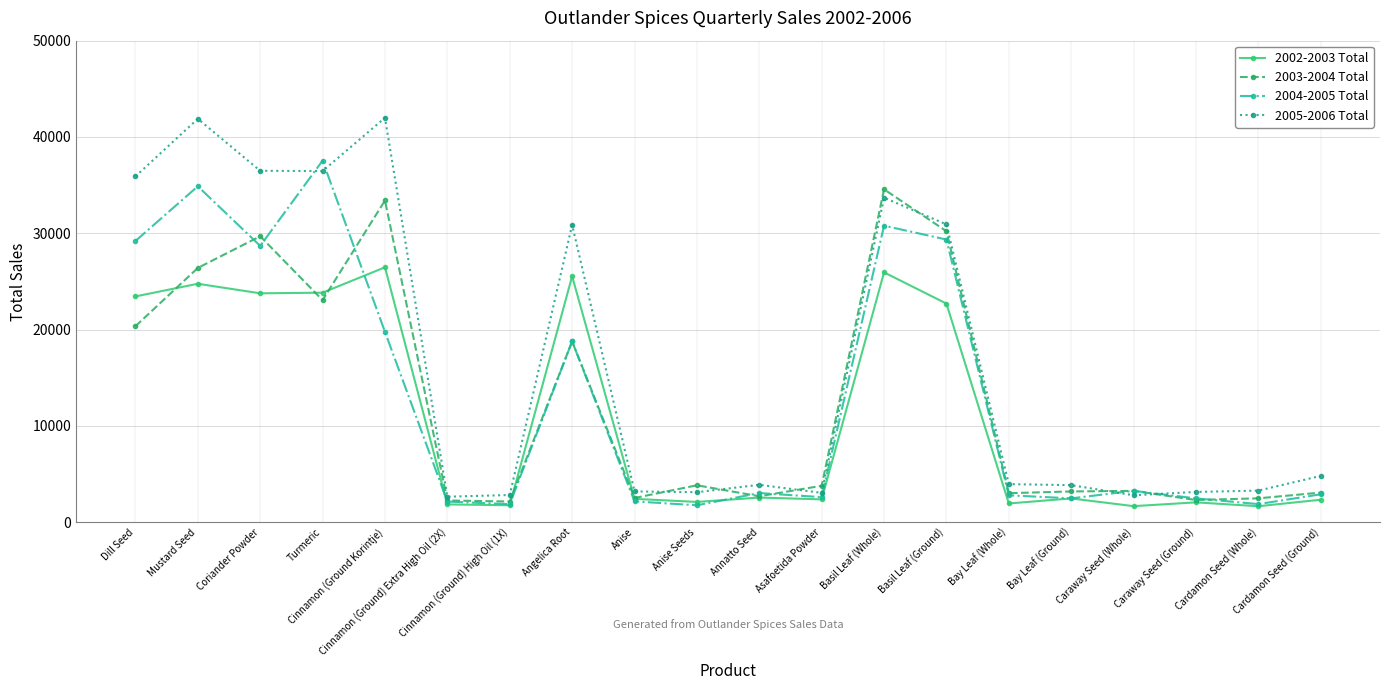

What is the sum of the 2004-2005 Total values at Cardamon Seed (Whole) and Annatto Seed?

4901